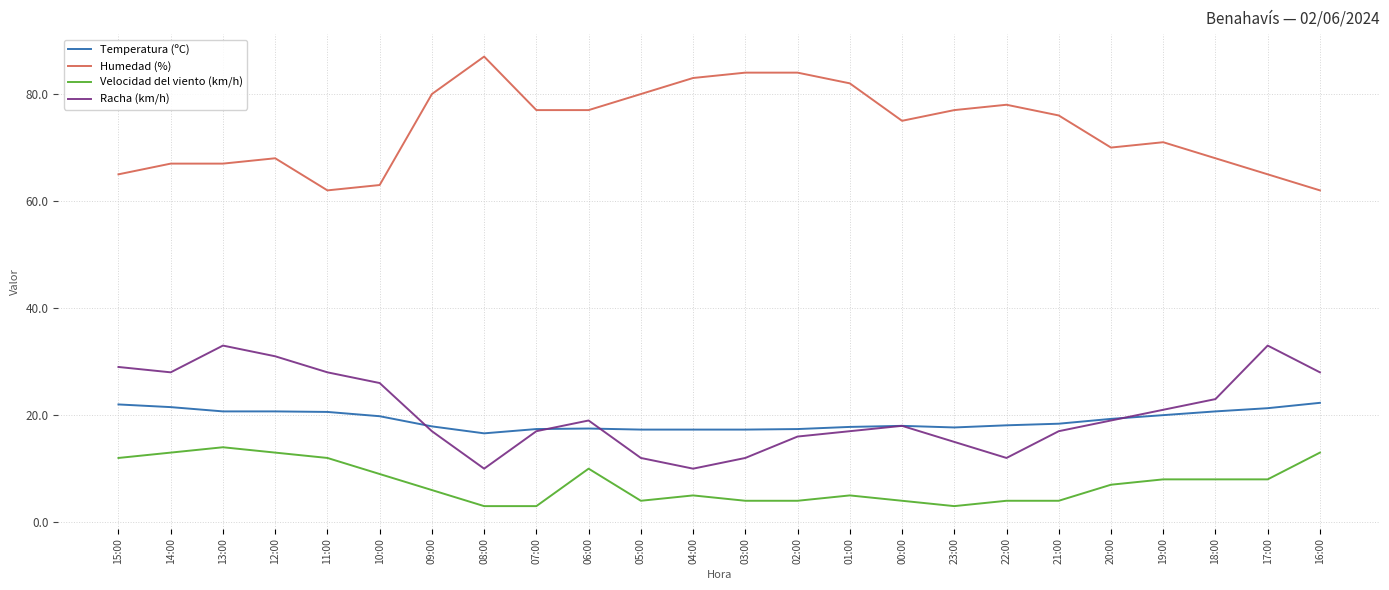

Where does the Temperatura (ºC) series first go above 18?

15:00